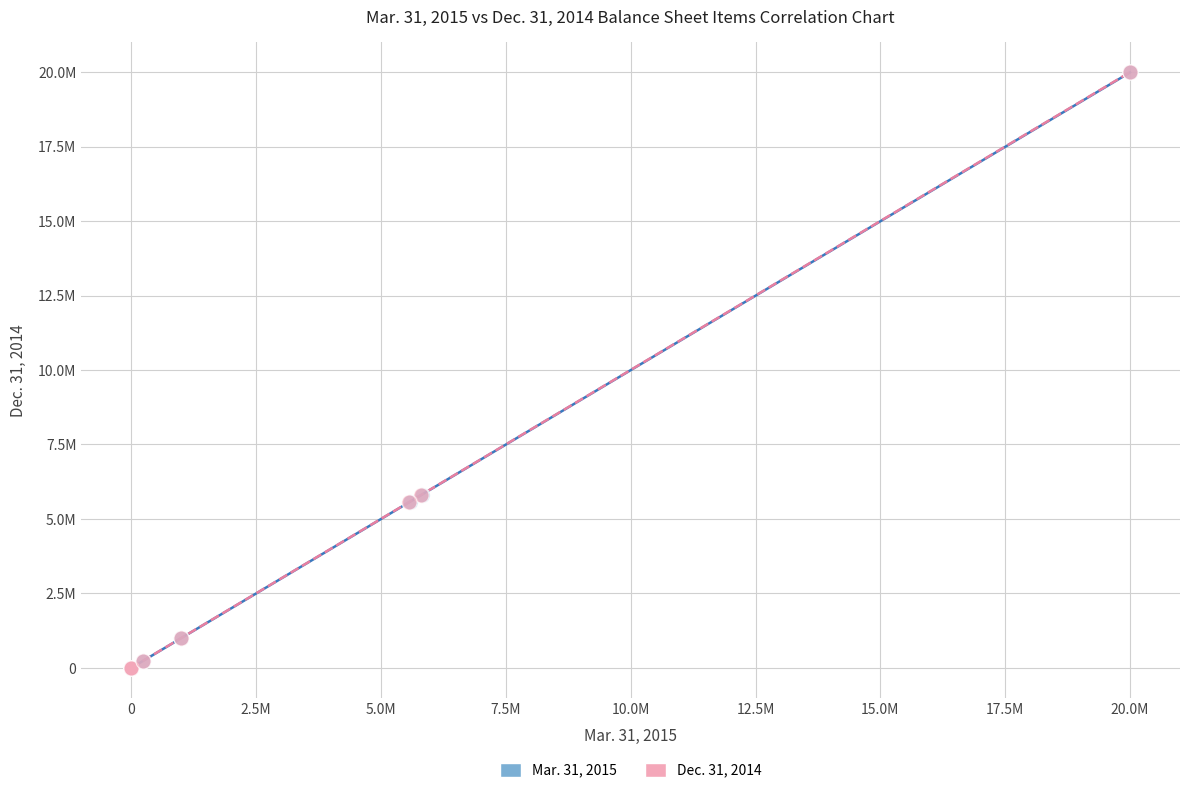

What are all the series names shown in the legend?

Mar. 31, 2015, Dec. 31, 2014